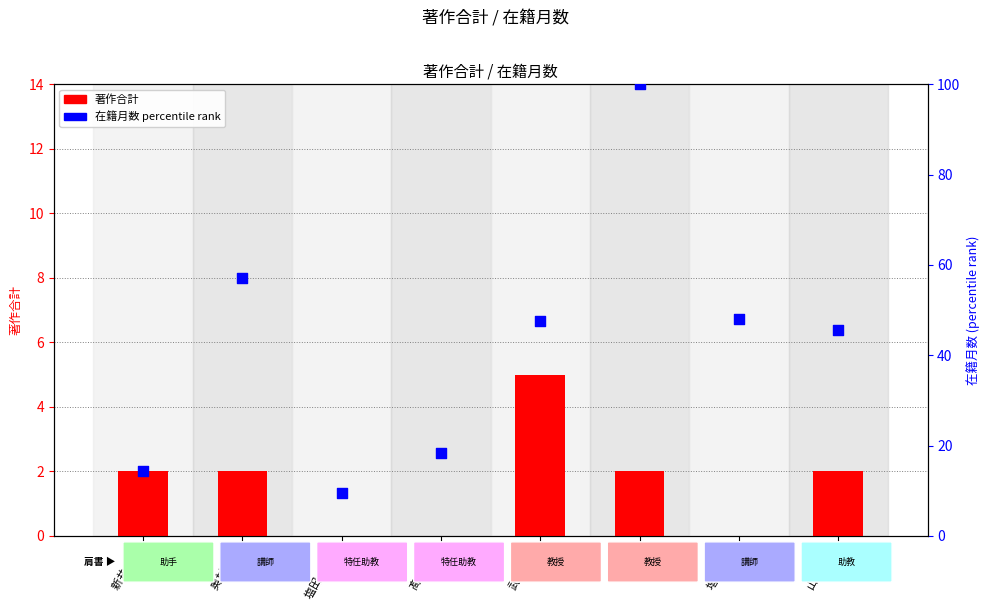

Which series has the widest spread of Y values?

在籍月数 percentile